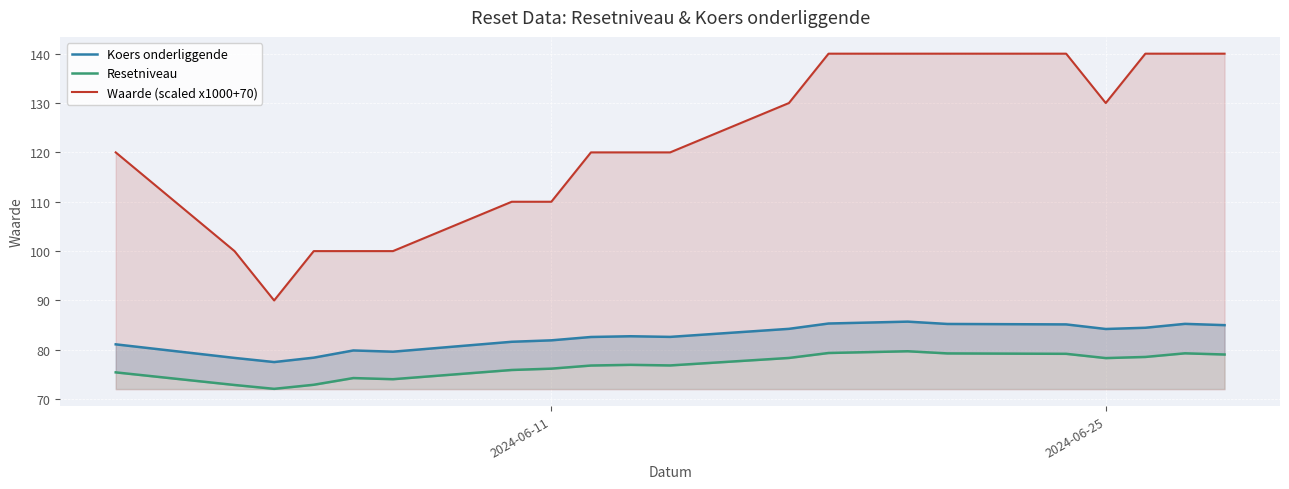

How many data points does each series have?

20